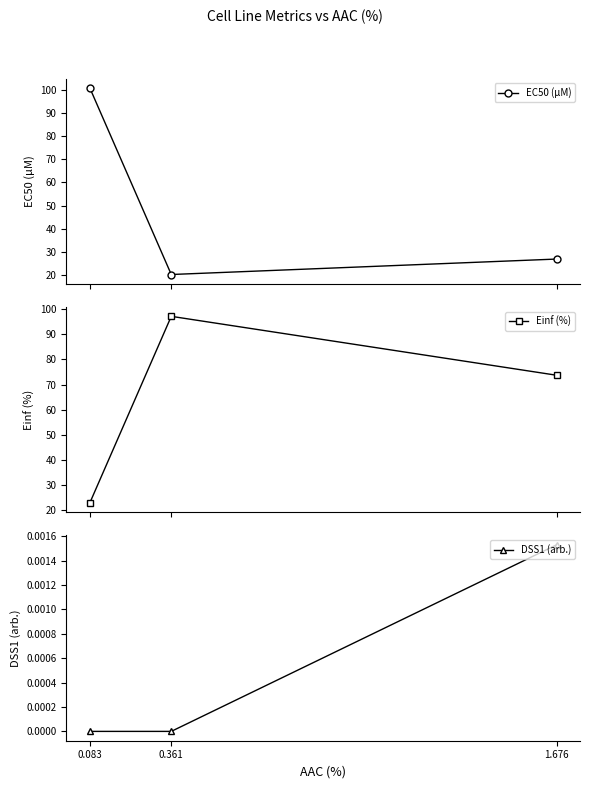

At 0.083, list the series in order from smallest to largest.

DSS1 (arb.), Einf (%), EC50 (µM)